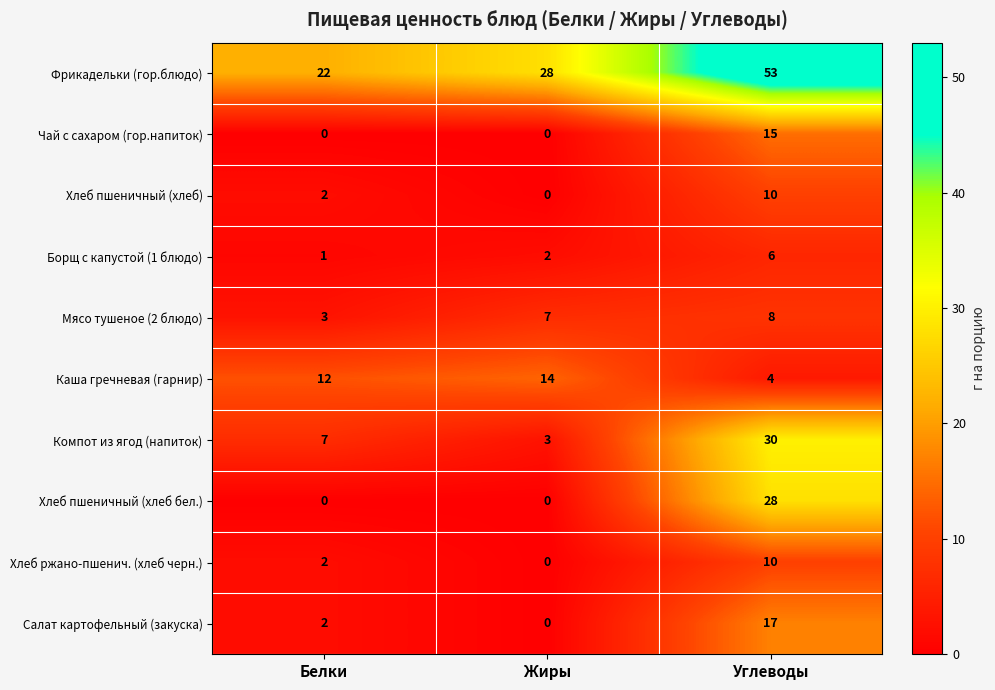

What is the lowest value of the Мясо тушеное (2 блюдо) series?

3